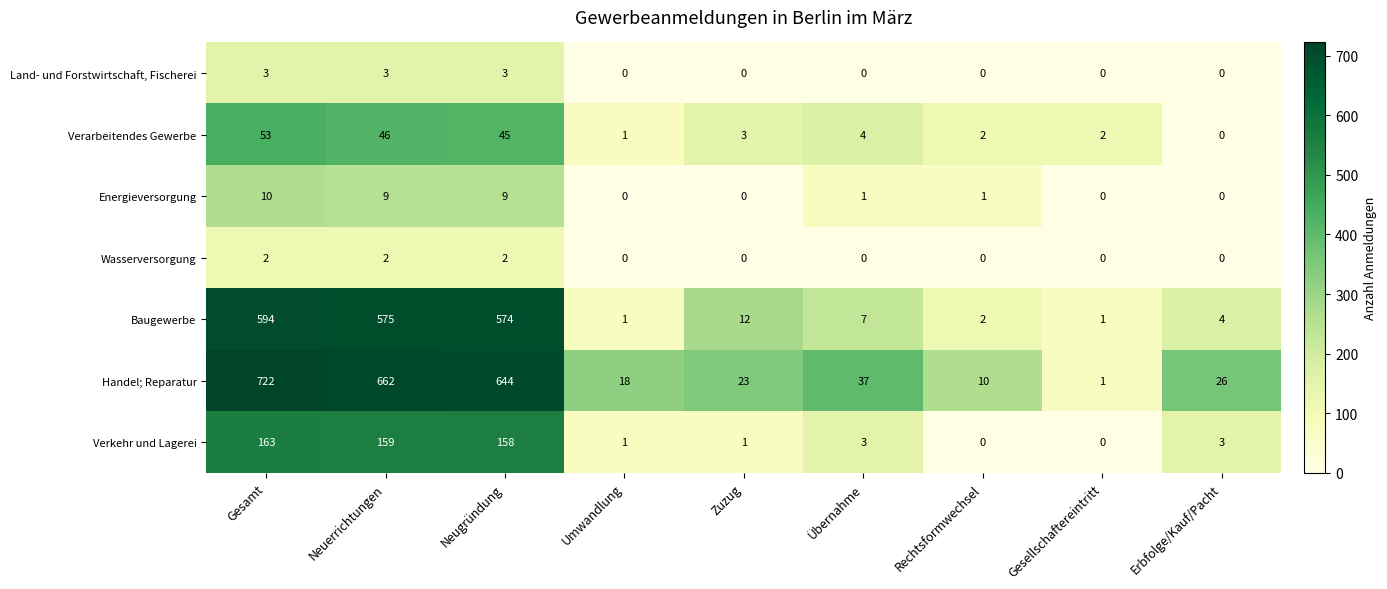

Where is Verkehr und Lagerei nearest to the value 81?

Neugründung